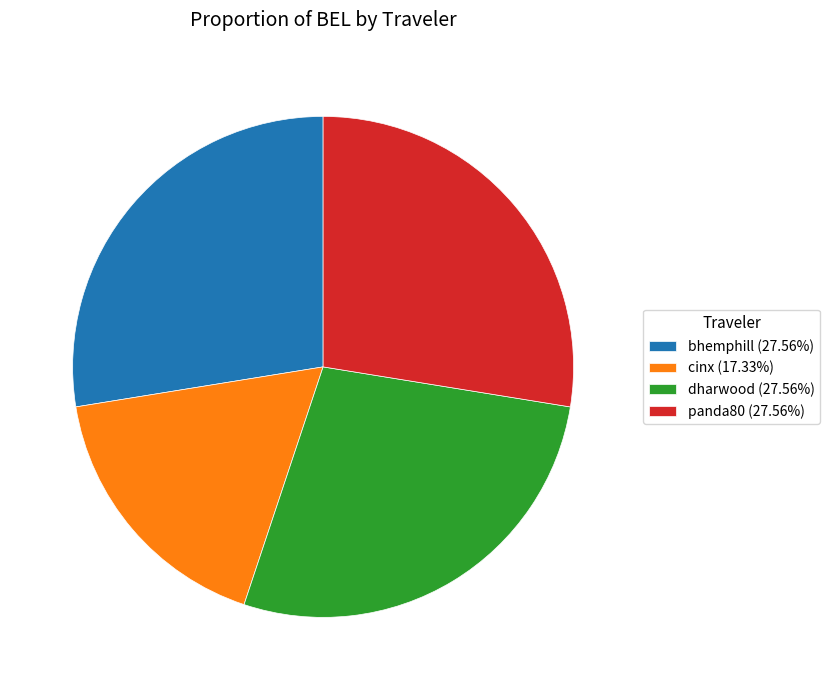

True or false: panda80 accounts for 19% of the total.

False